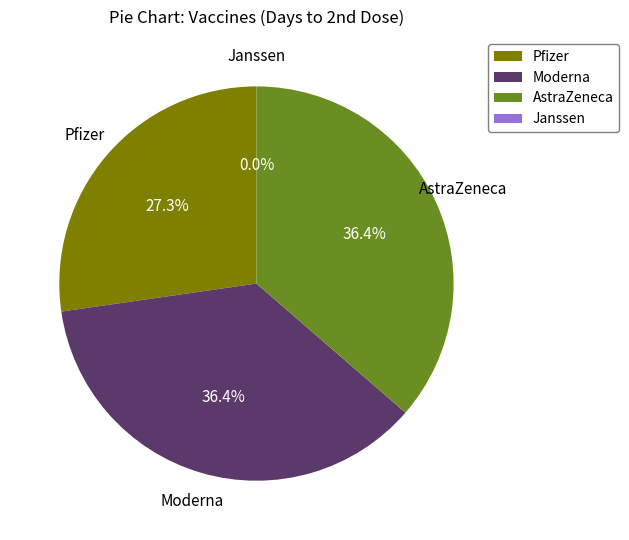

To the nearest percent, what portion does Moderna represent?

36%